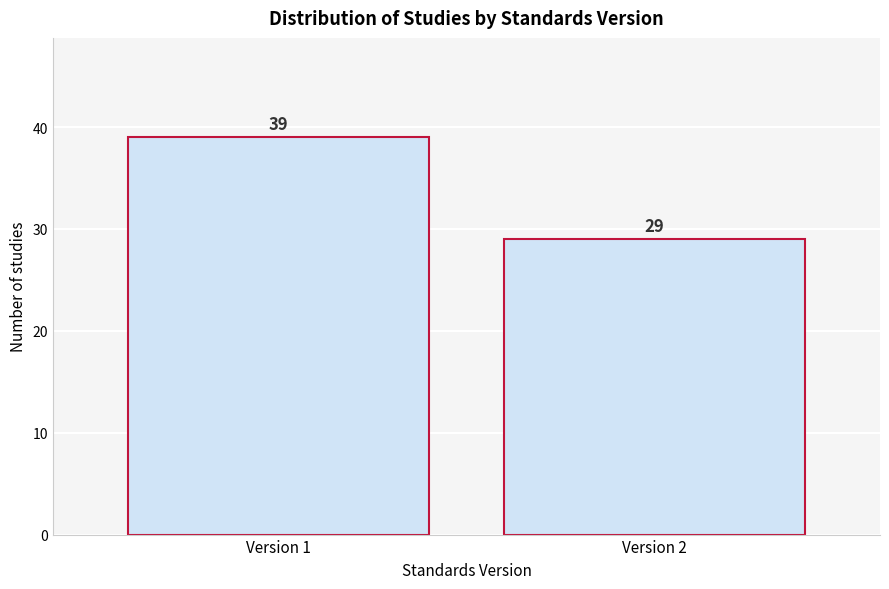

Reading left to right, transcribe all the data shown in this chart.

Version 1=39	Version 2=29